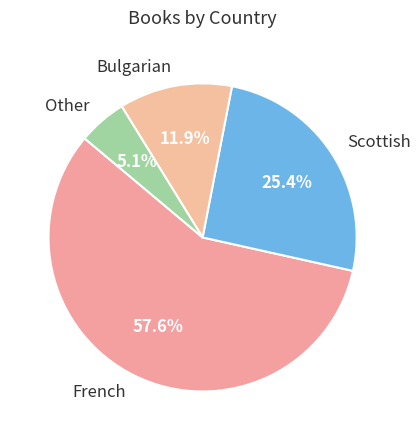

What is the ratio of the value at French to the value at Other?

11.3